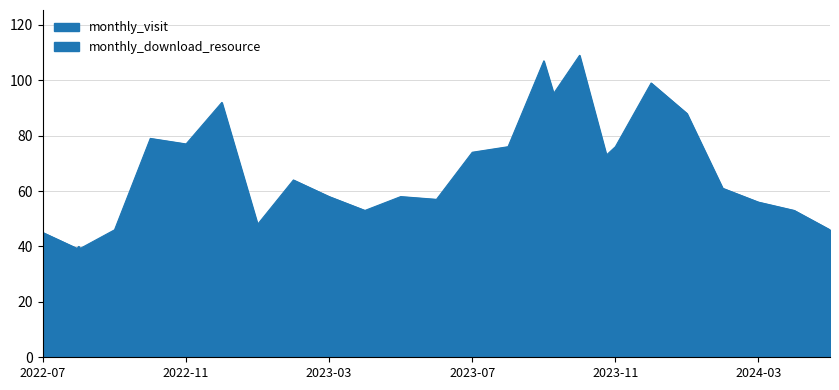

What is the difference between the second highest and minimum values in the monthly_download_resource series?

77